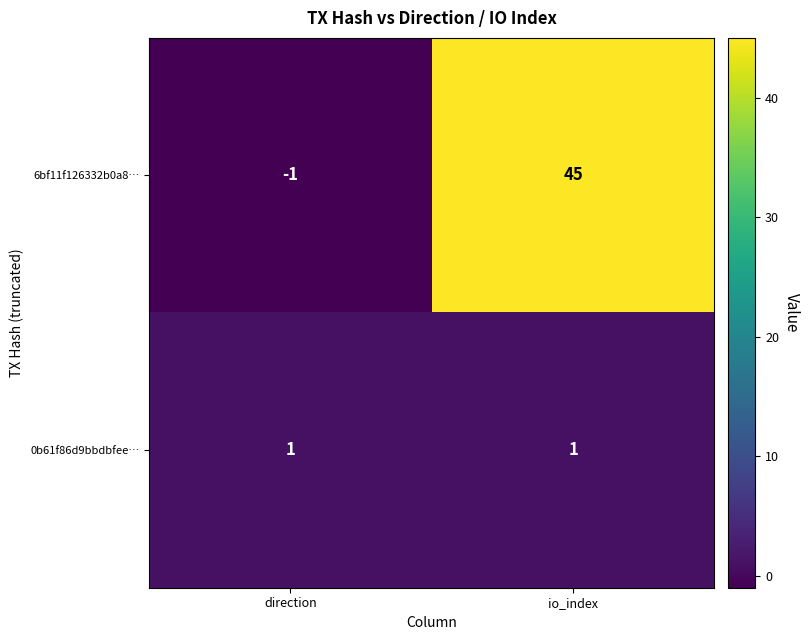

Which series has the largest total across all categories?

6bf11f126332b0a8…